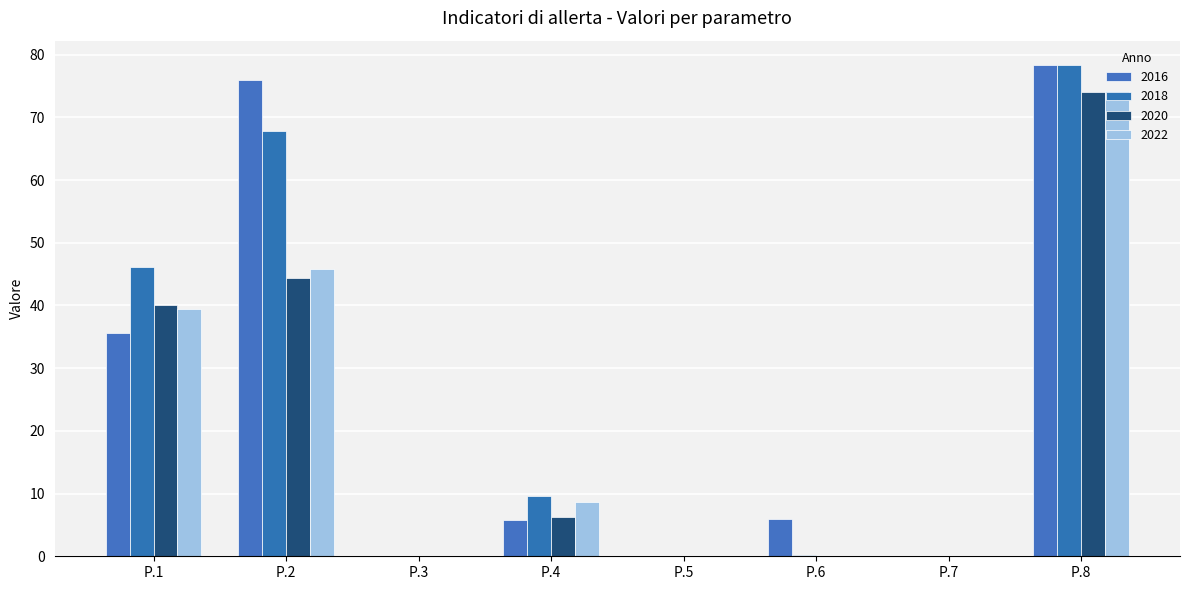

How many groups of bars are there?

8